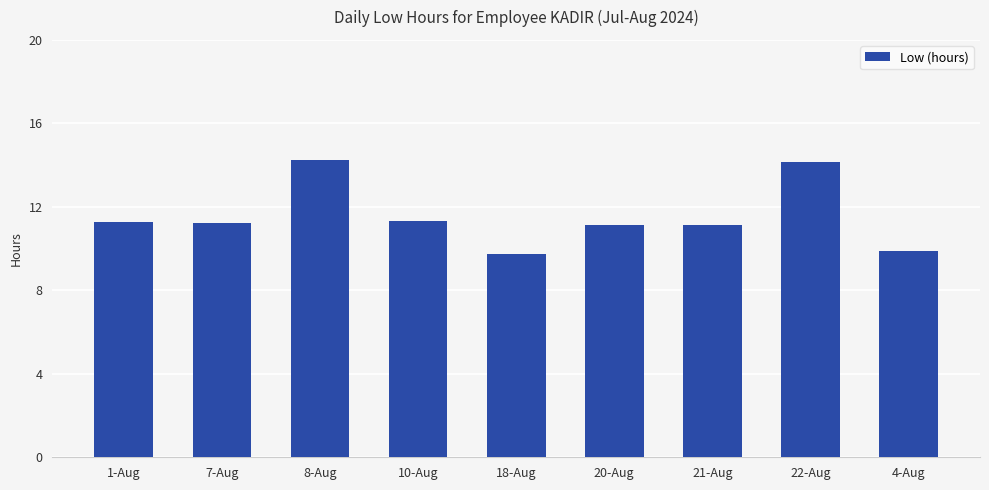

How many series are shown in this chart?

1